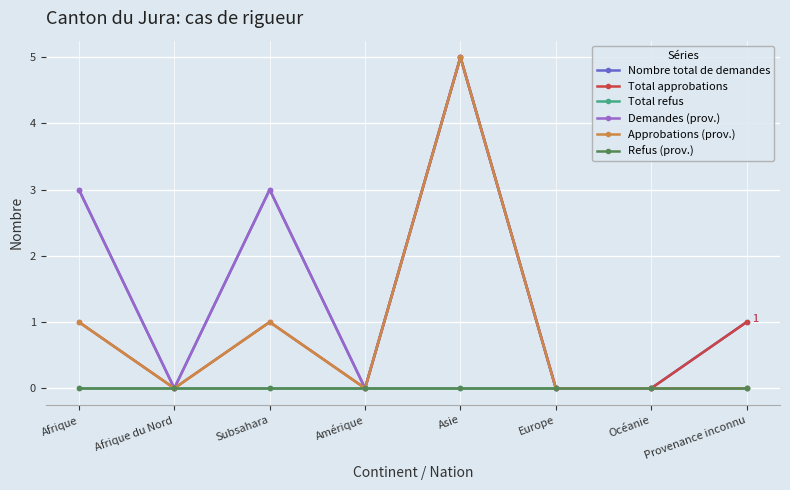

List the labels in order of Total approbations value, largest first.

Asie, Afrique, Subsahara, Provenance inconnu, Afrique du Nord, Amérique, Europe, Océanie